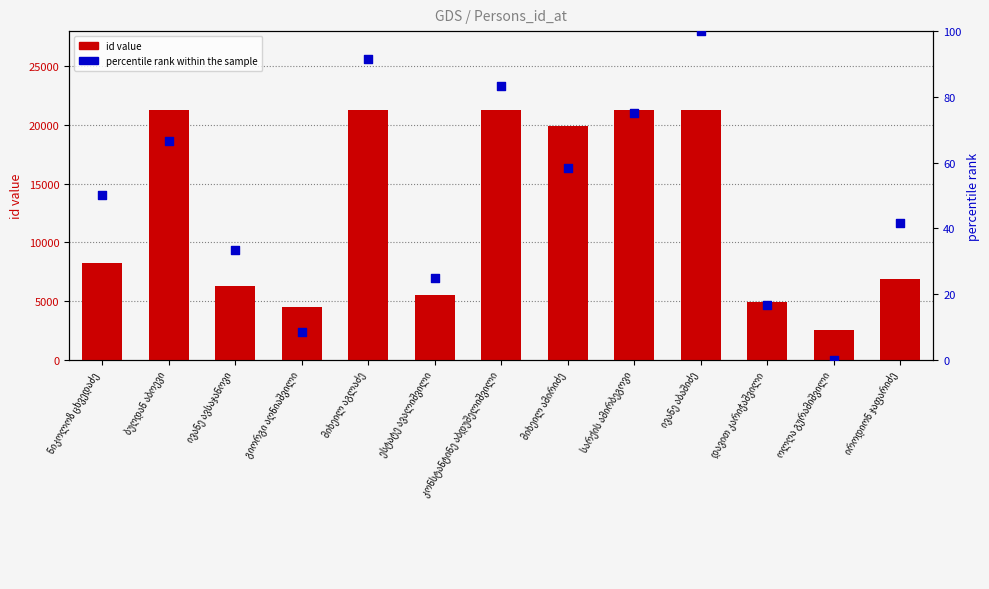

At how many categories does at least one series exceed 20645?

5